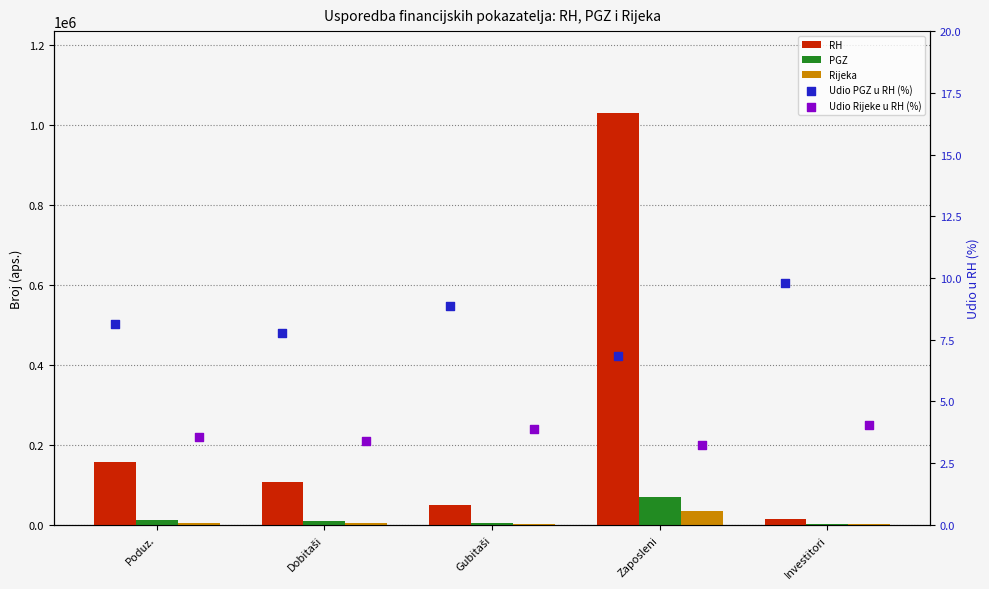

At which category is the sum across all series the highest?

Zaposleni